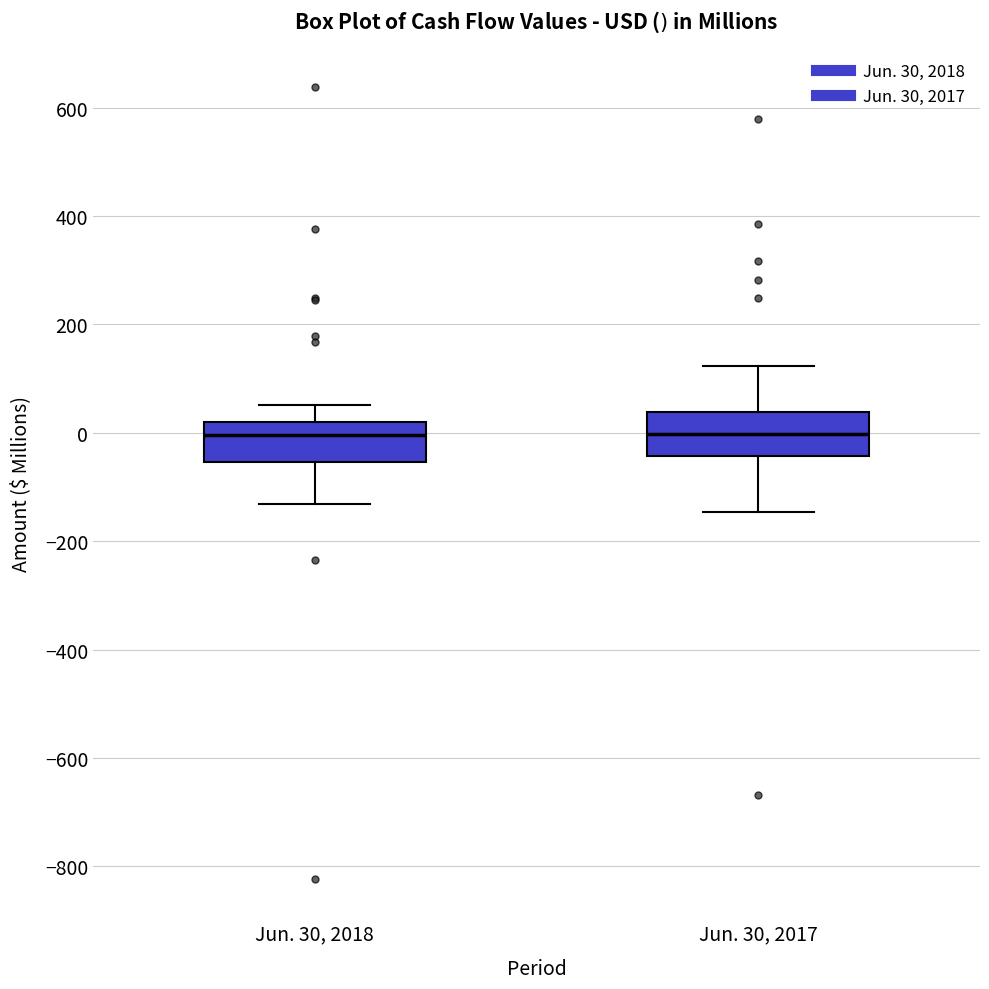

Reading left to right, read every box against the y-axis: the position of its median line, the range the box covers, and the ends of its whiskers. The values are not printed on the chart, so give them approximately, as read against the axis.

Jun. 30, 2018: median 0, box -60 to 20, whiskers -140 to 60
Jun. 30, 2017: median 0, box -40 to 40, whiskers -140 to 120